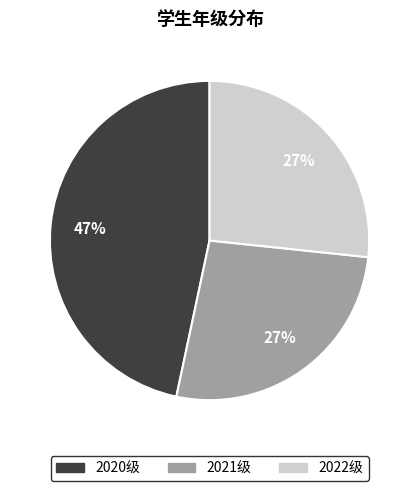

Which has a higher value, 2022级 or 2020级?

2020级